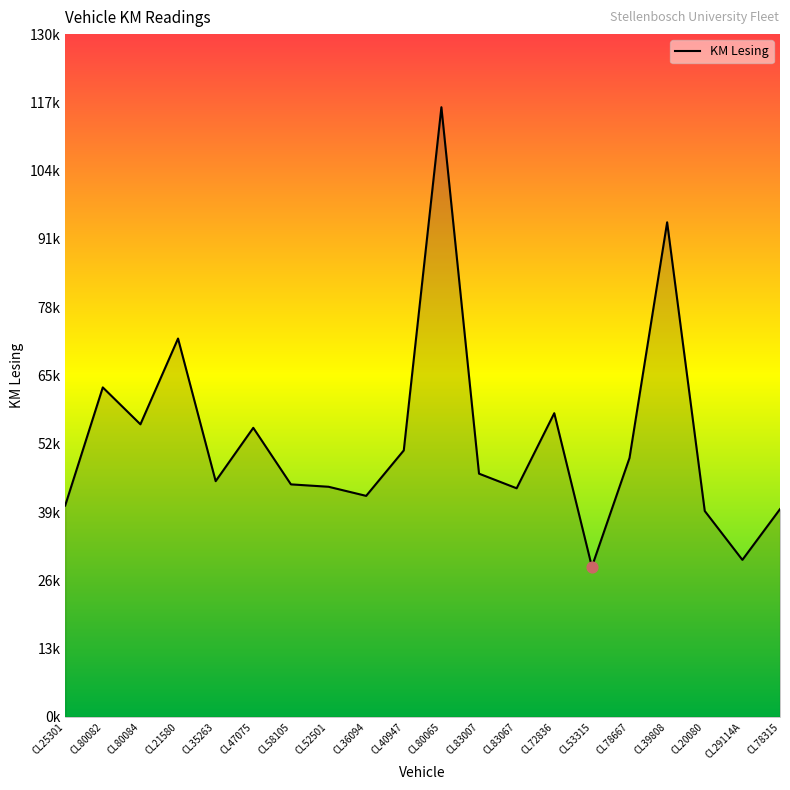

Which has a higher value, CL72836 or CL53315?

CL72836